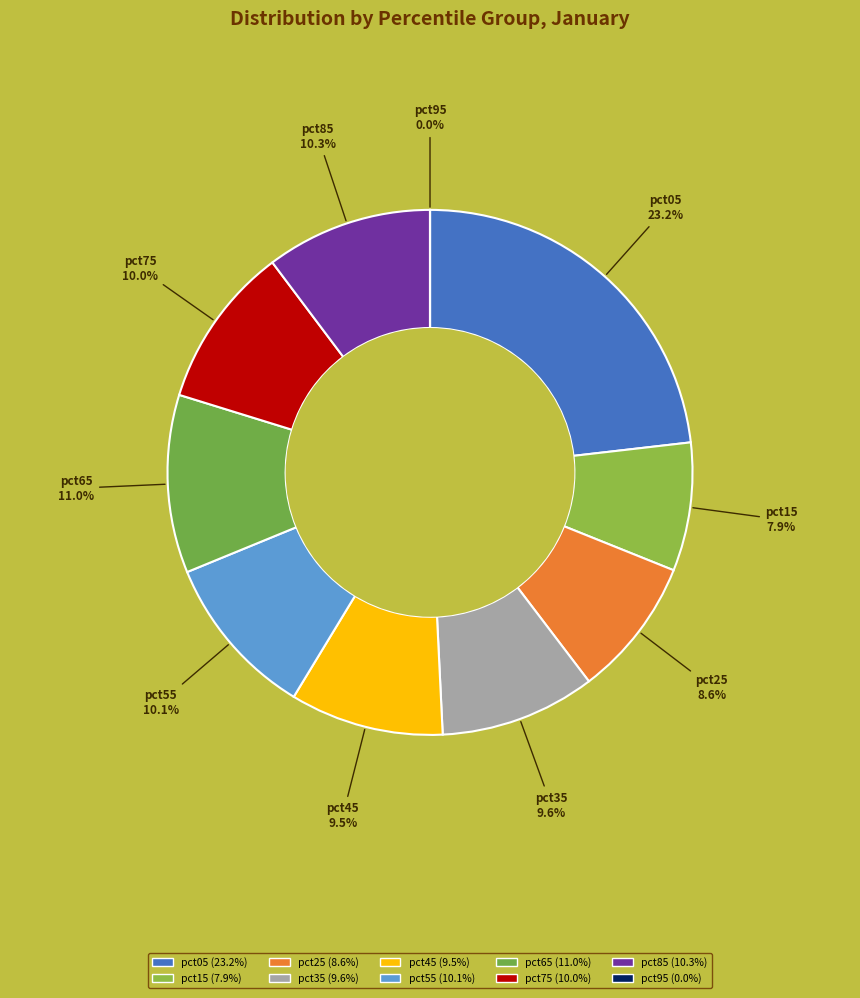

Which slice is the largest?

pct05